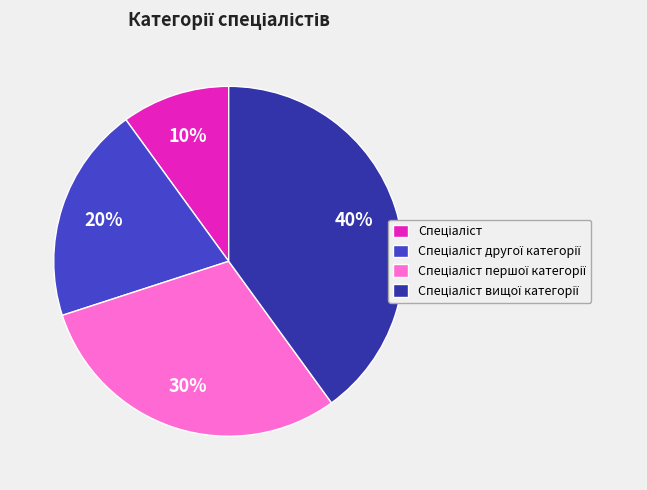

Count the number of slices in the pie.

4